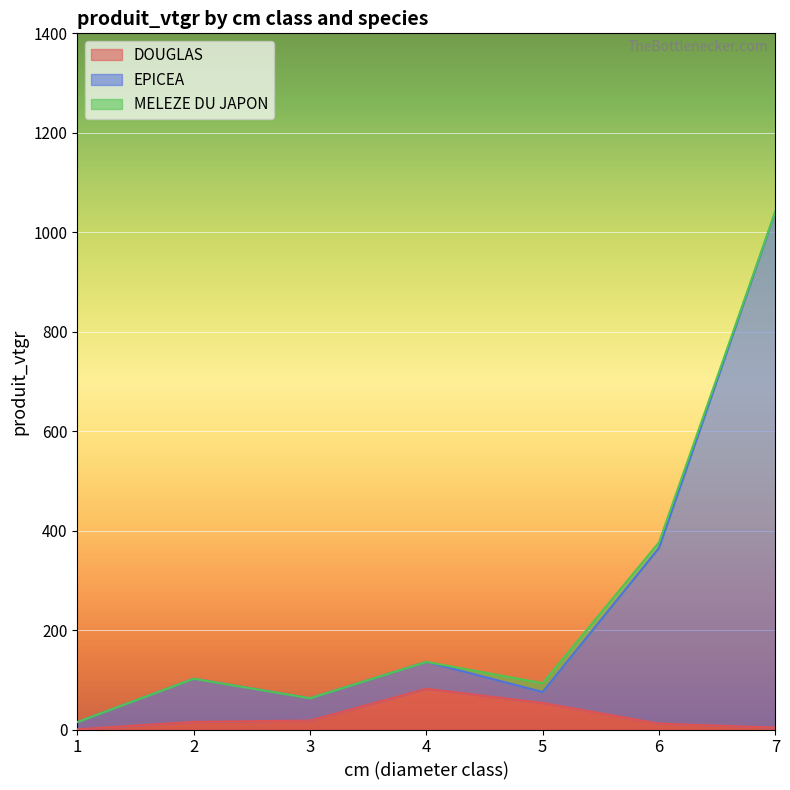

Which series has the largest total across all categories?

EPICEA